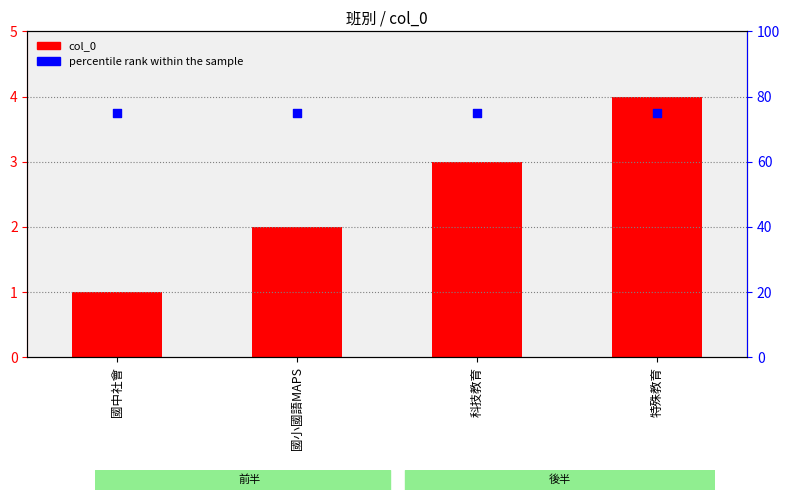

At which category is the sum across all series the highest?

特殊教育